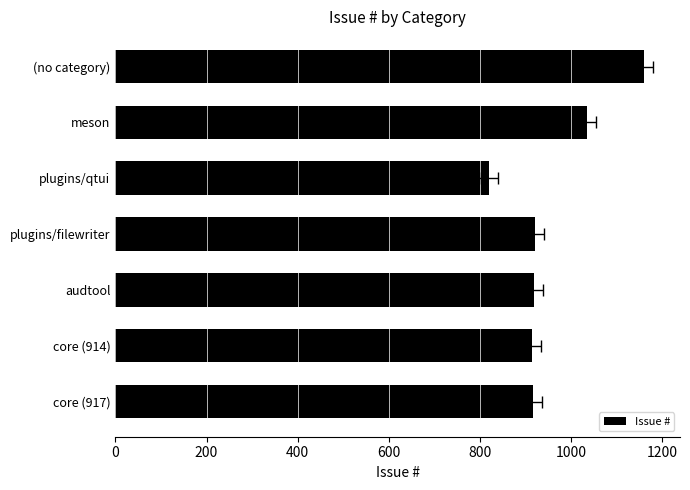

What is the change in value from plugins/filewriter to meson?

+115